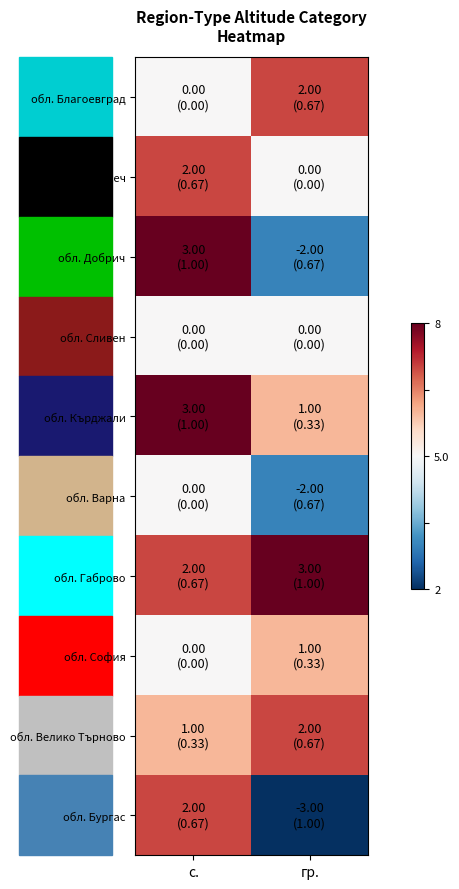

List the series in order of their peak value, lowest first.

обл. Сливен, обл. Варна, обл. София, обл. Благоевград, обл. Ловеч, обл. Велико Търново, обл. Бургас, обл. Добрич, обл. Кърджали, обл. Габрово